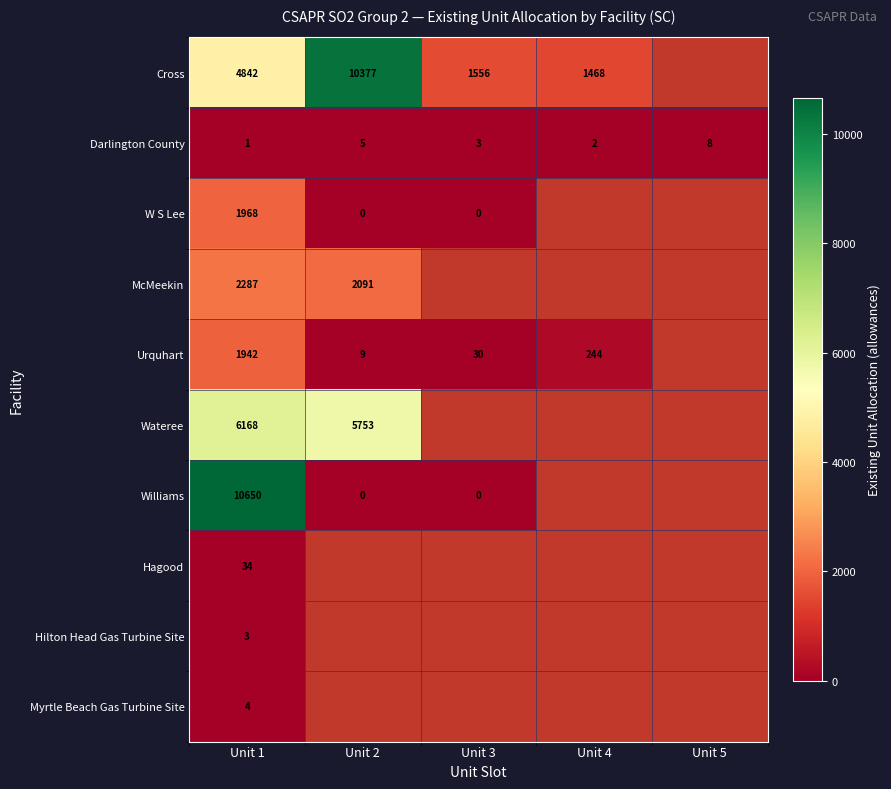

Between Unit 5 and Unit 4, which is larger?

Unit 4